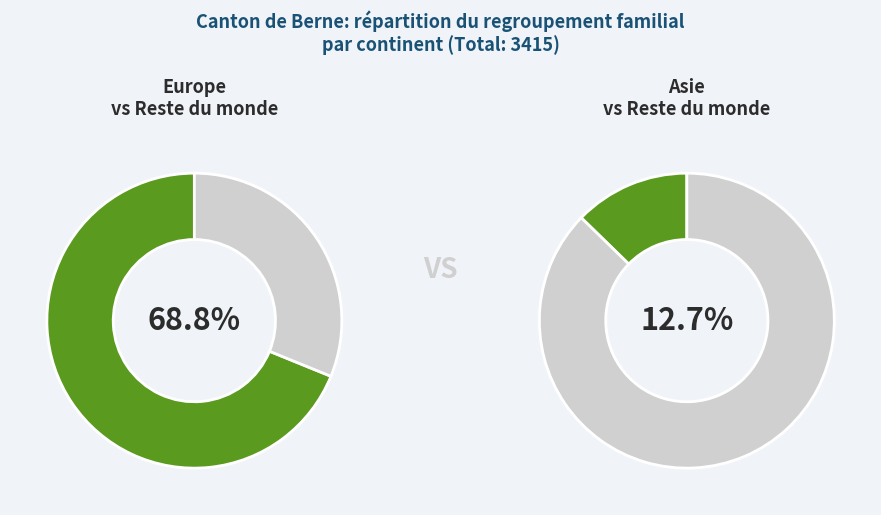

Which category has the biggest portion of the pie?

Europe